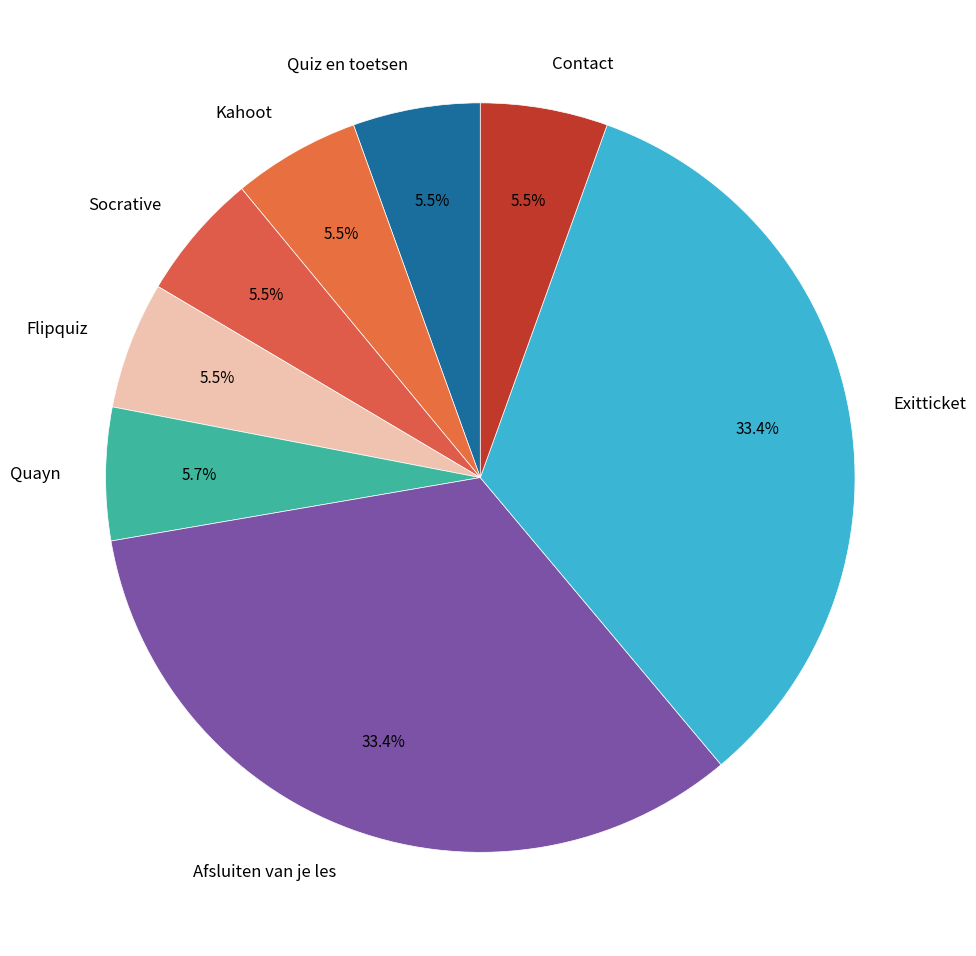

The Flipquiz slice represents 1% of the pie. True or false?

False